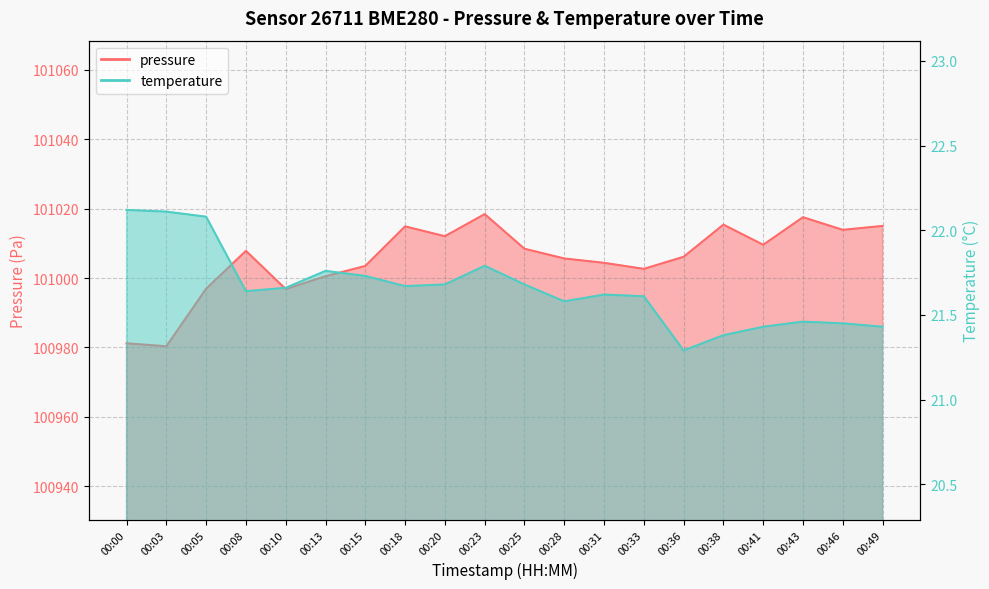

What is the average value of the temperature series?

21.7